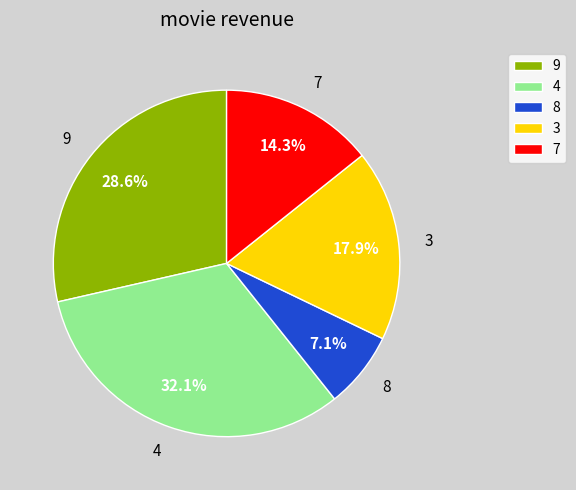

How much of the chart is everything except 9?

71.4%